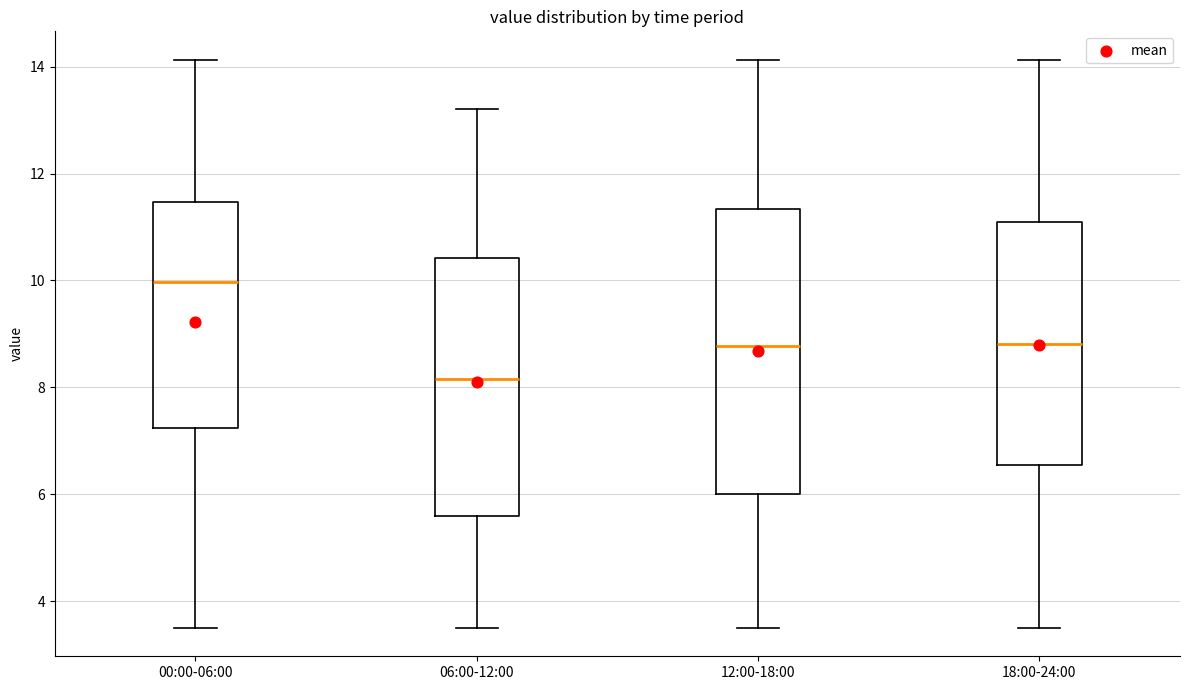

Which box has the lowest median line?

06:00-12:00